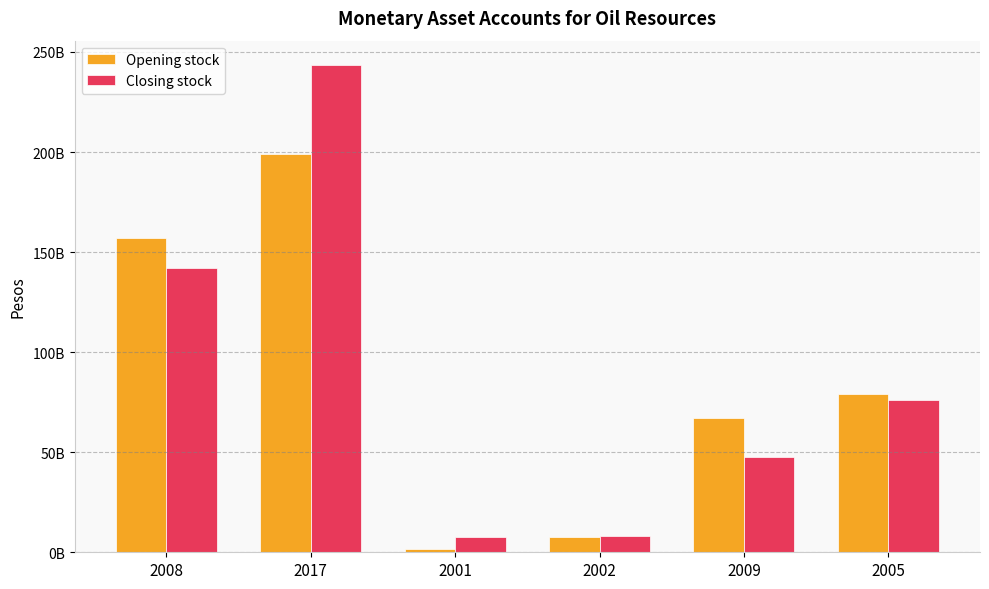

What position from the left is 2002?

4